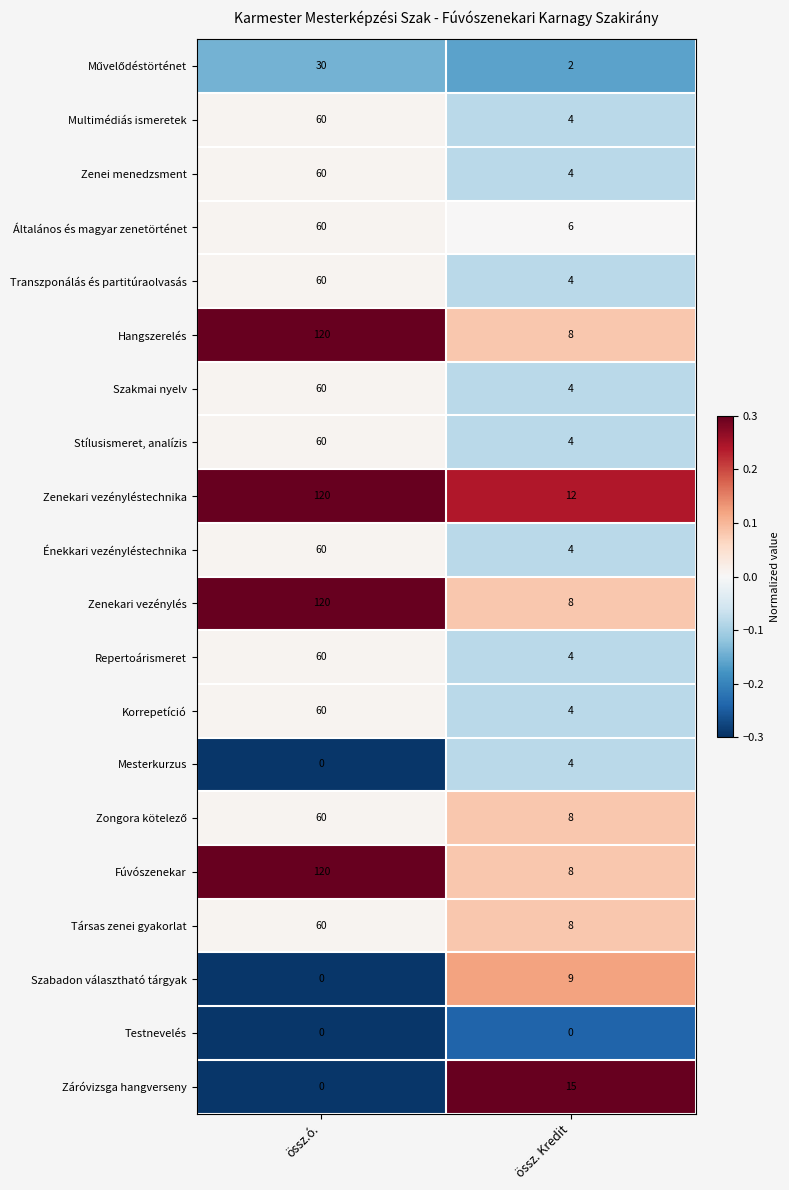

How many categories are shown in the chart?

2